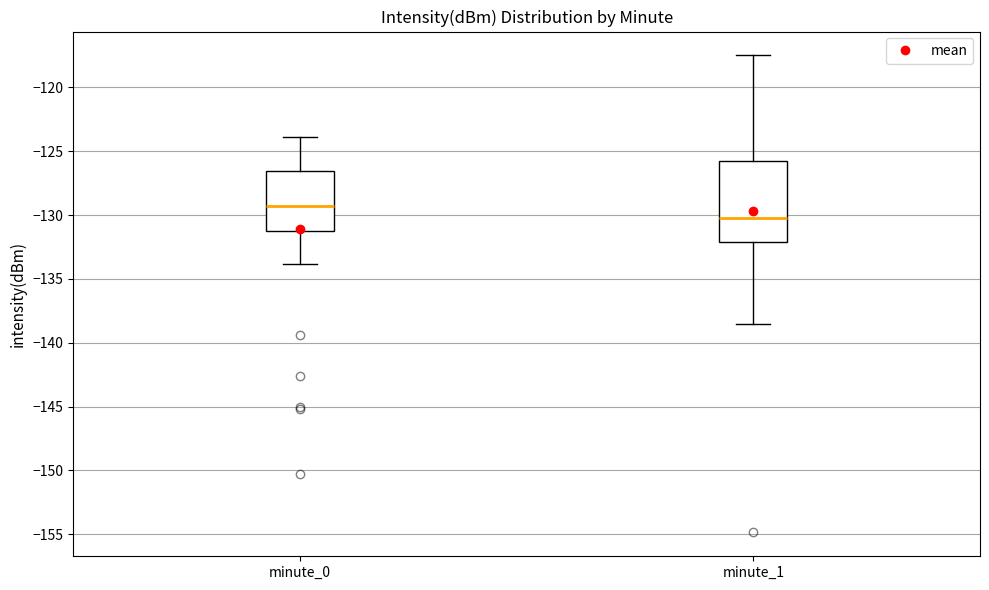

Which box's median line is the highest?

minute_0